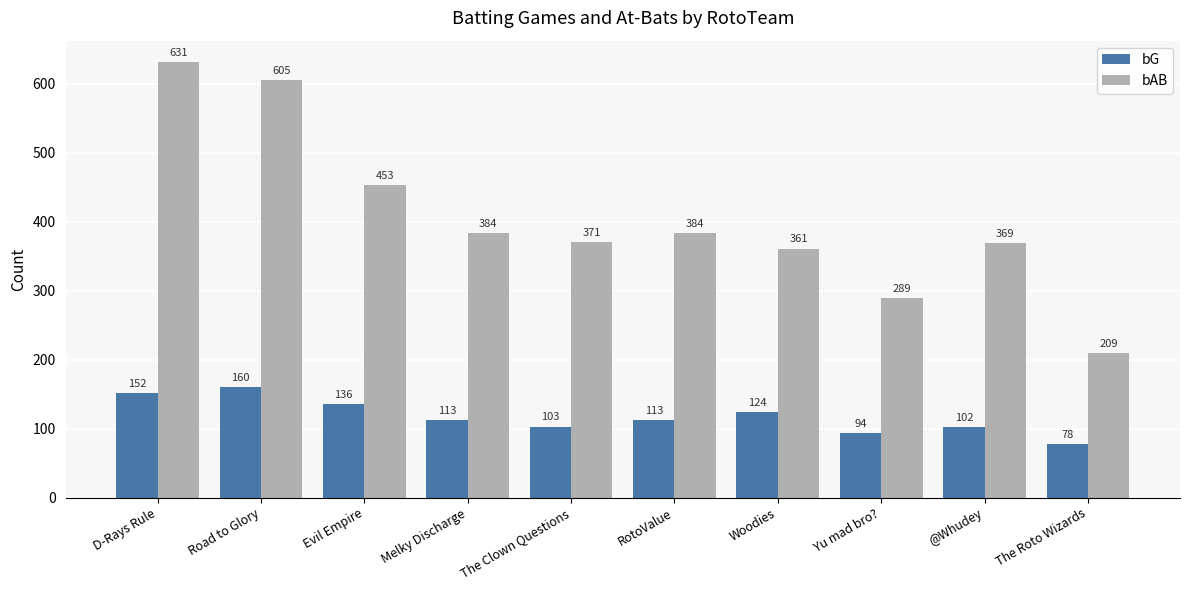

Count the number of categories in the chart.

10